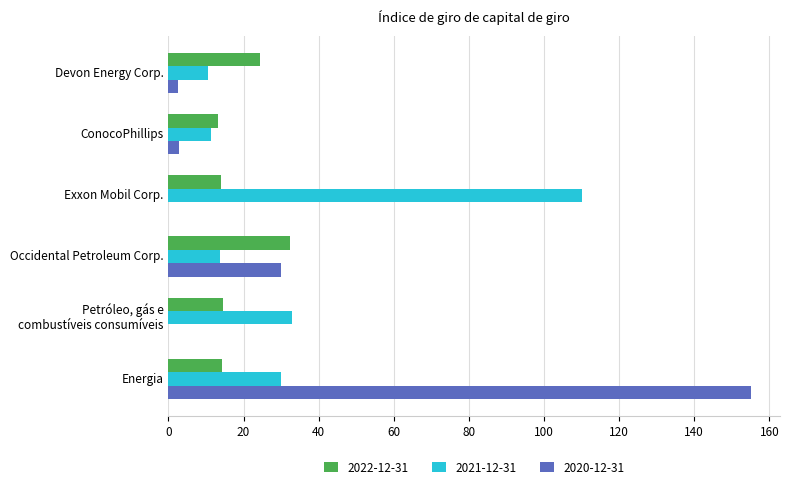

True or false: 2022-12-31 has a value of 21.2 at Occidental Petroleum Corp..

False